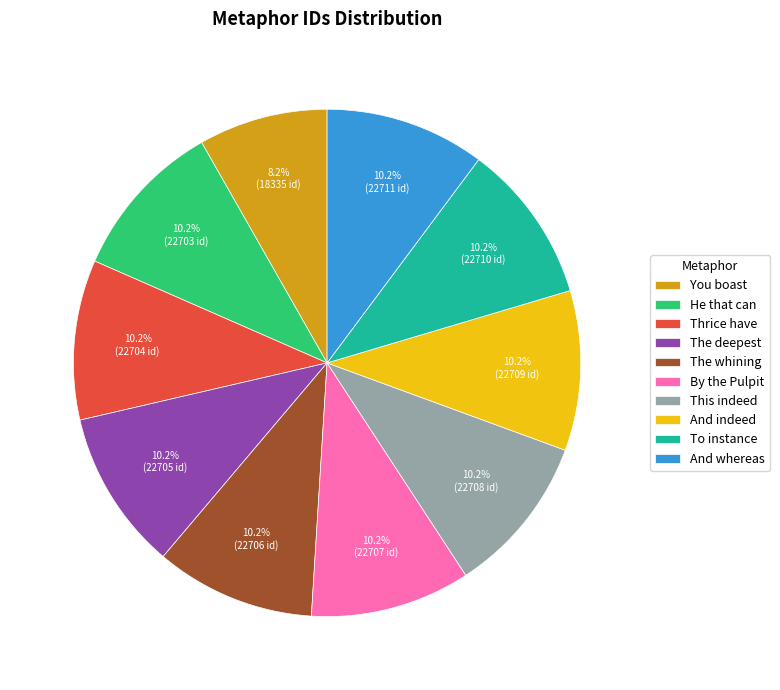

How many slices are in this pie chart?

10